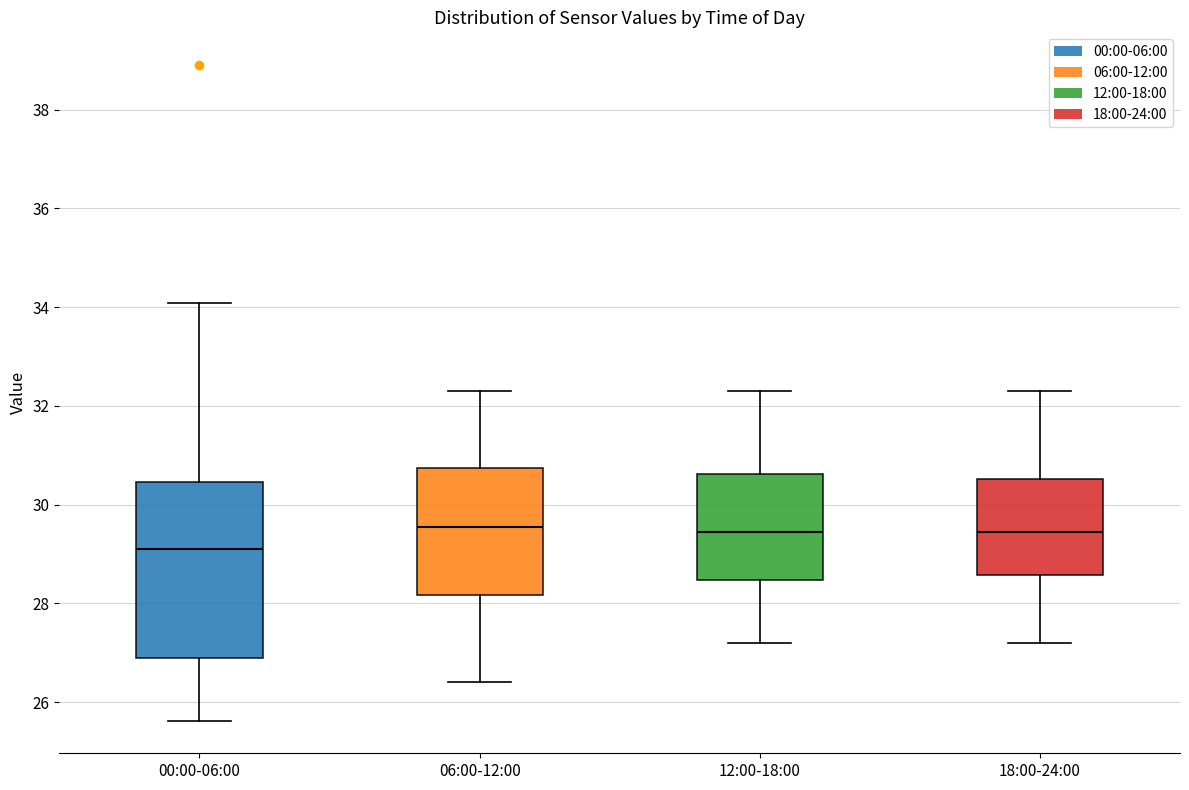

Which box's median line is the lowest?

00:00-06:00